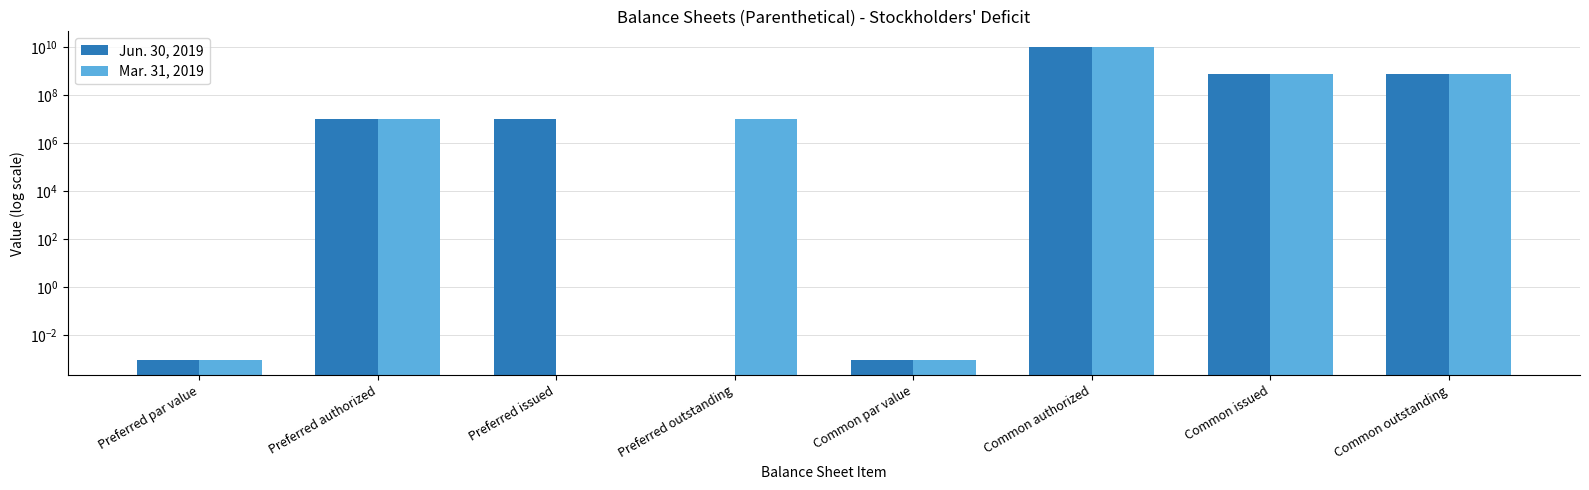

How many values in the Jun. 30, 2019 series are below 10000000?

3